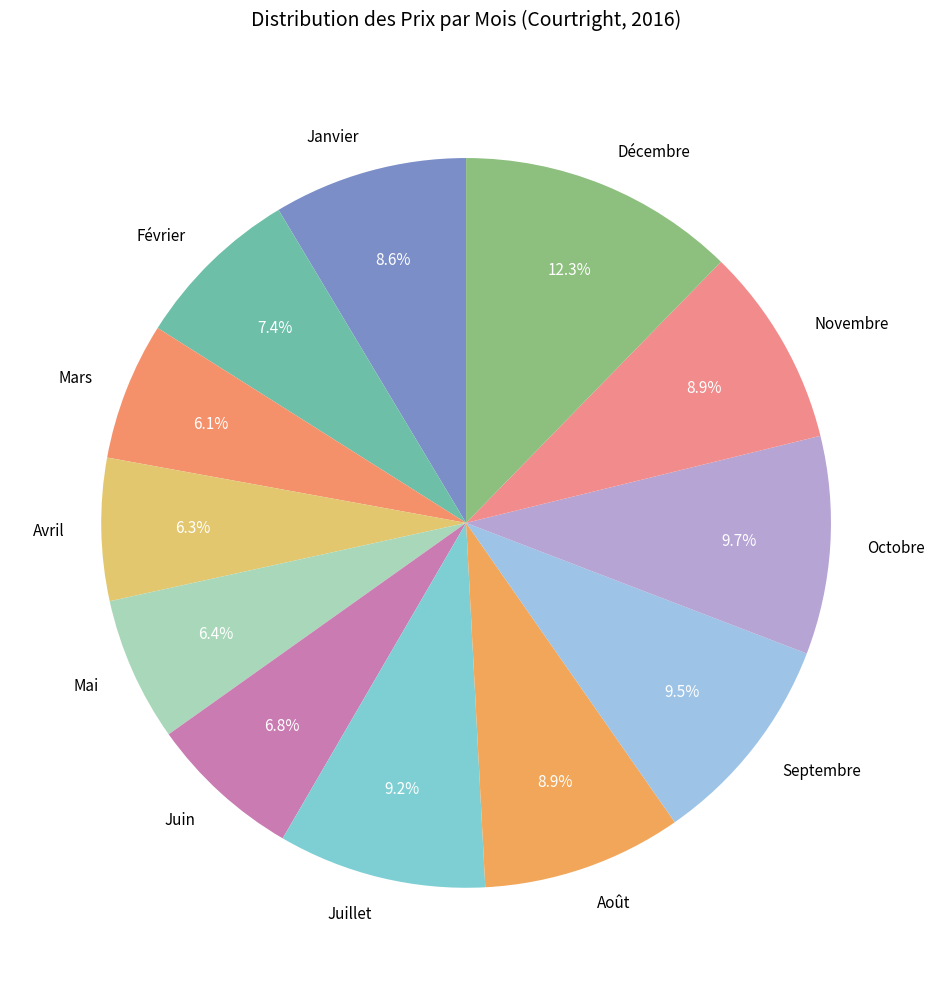

Which slice is the largest?

Décembre